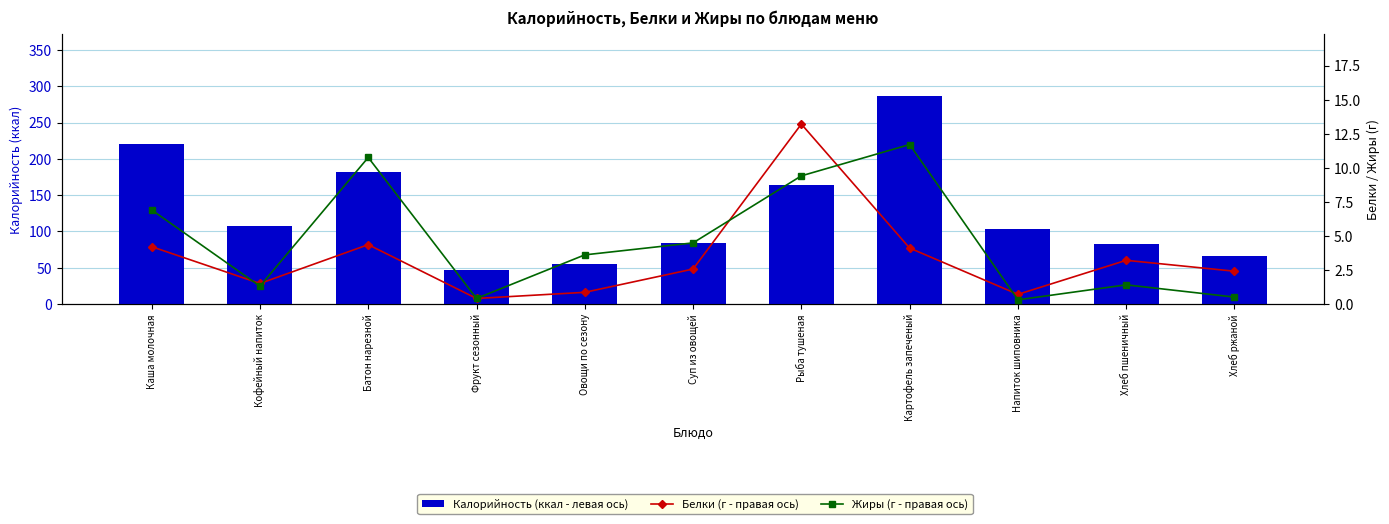

At which label is Калорийность (ккал - левая ось) closest to 166?

Рыба тушеная